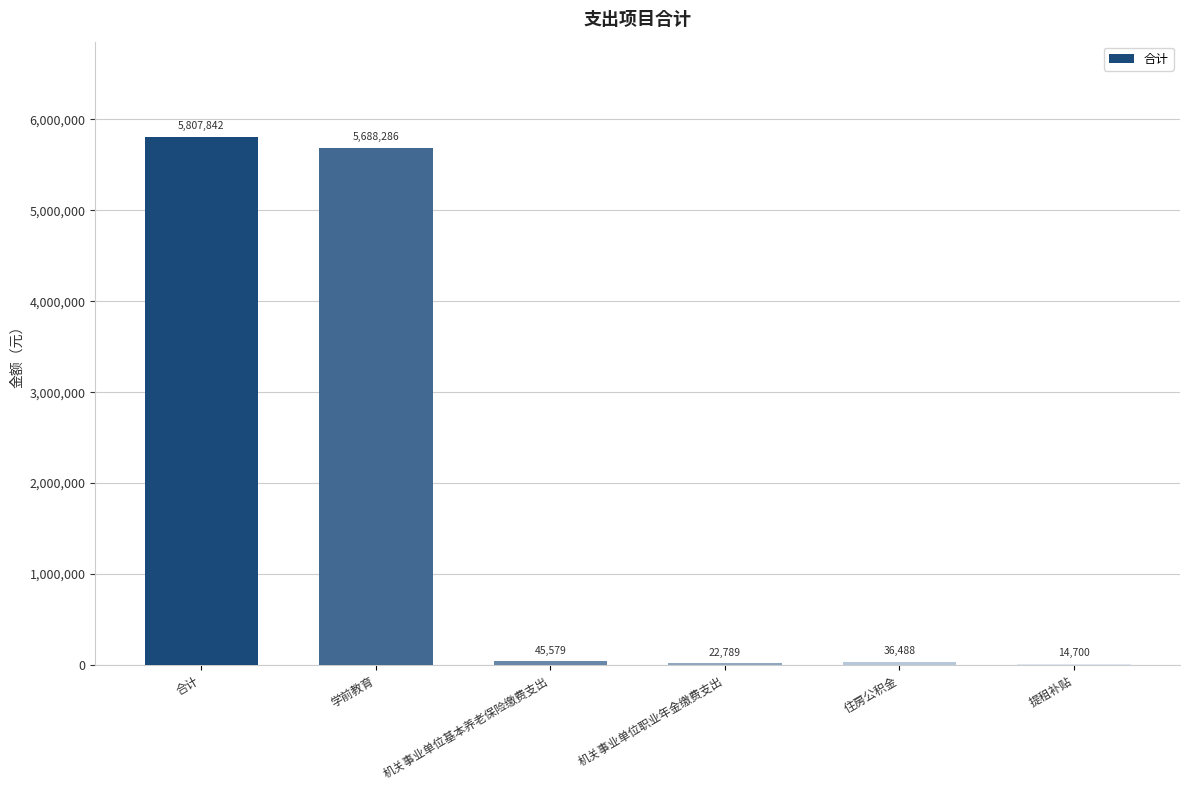

Where does the data first go above 45578?

合计